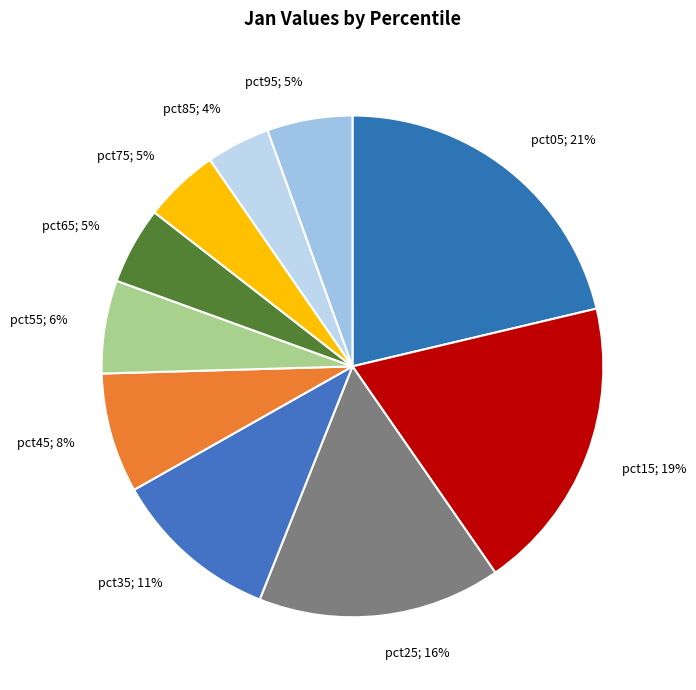

To the nearest percent, what portion does pct55 represent?

6%